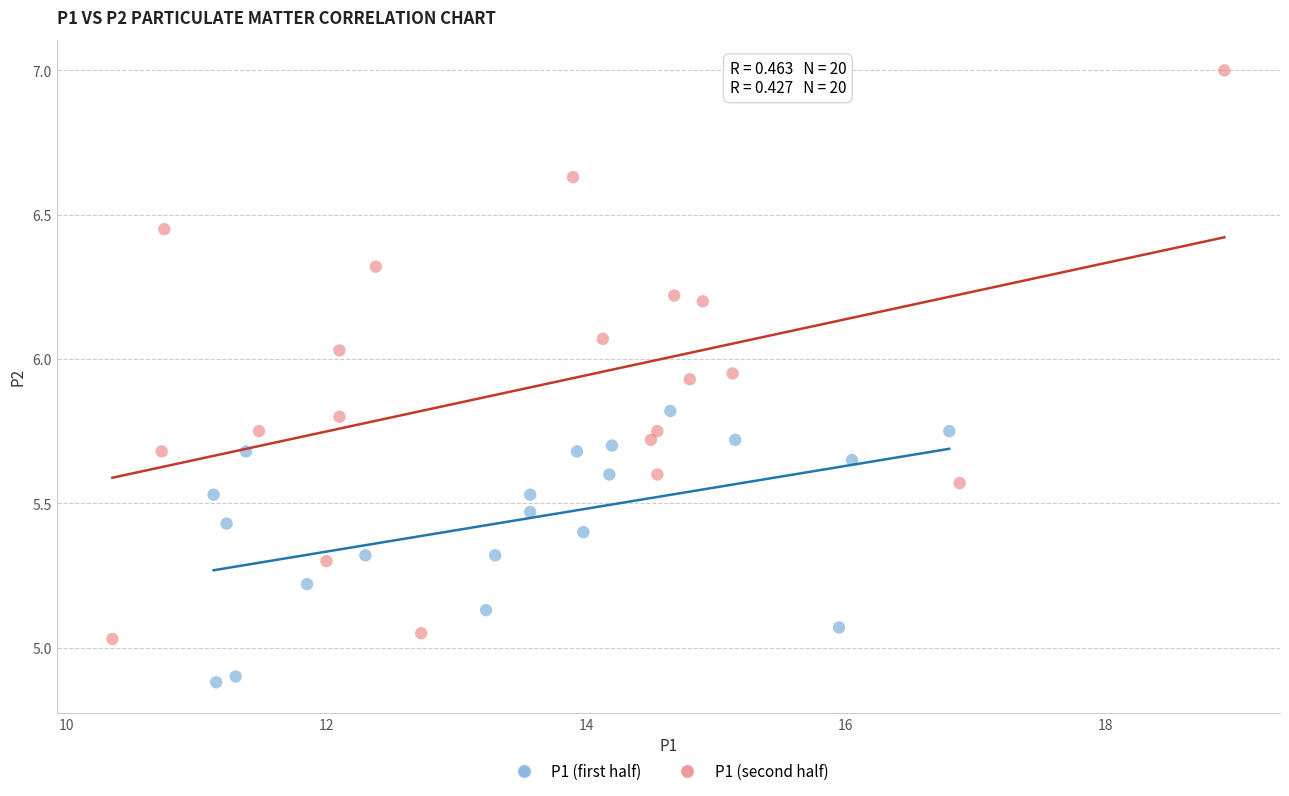

Which series has the widest spread of Y values?

P1 (second half)